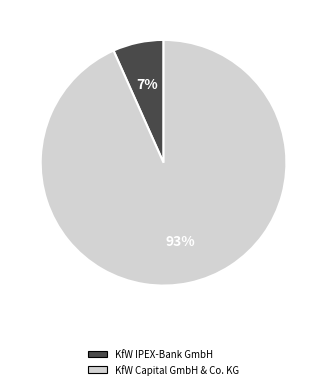

Is the sum of KfW Capital GmbH & Co. KG and KfW IPEX-Bank GmbH greater than half?

Yes